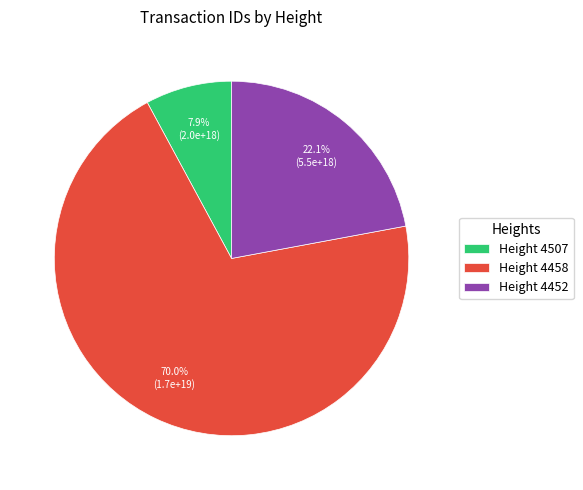

Between Height 4452 and Height 4507, which is larger?

Height 4452